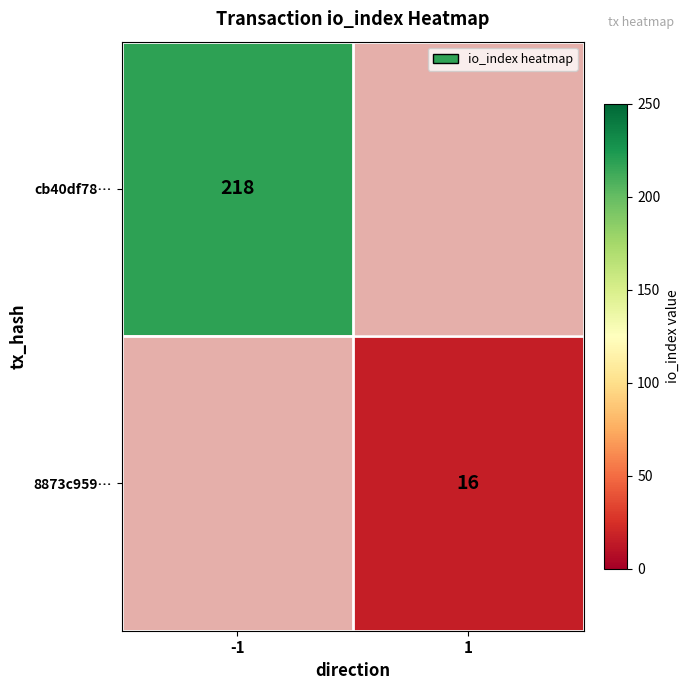

The cb40df78… series shows 106 at -1. True or false?

False